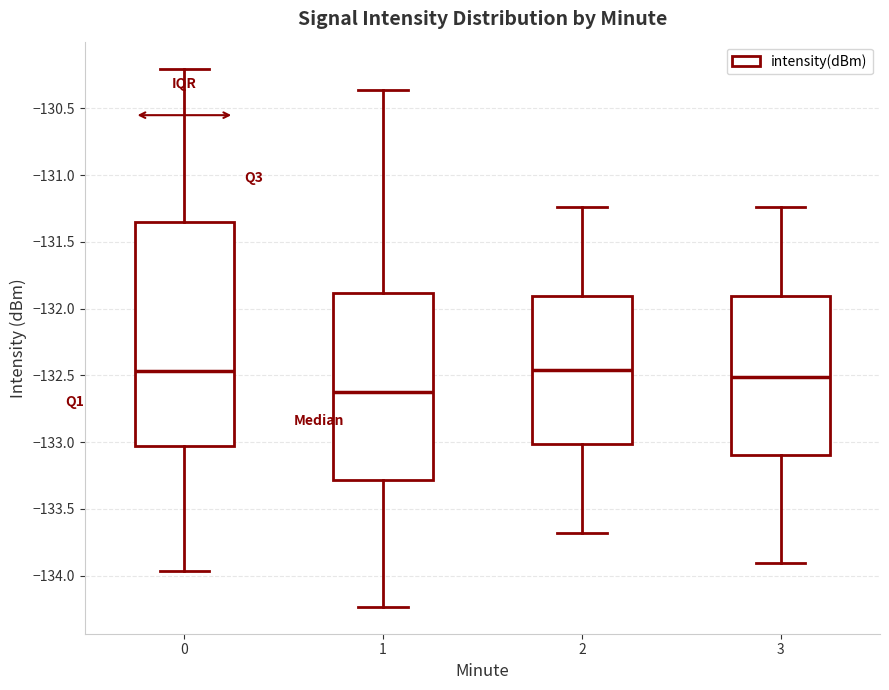

Which box's median line is the lowest?

1